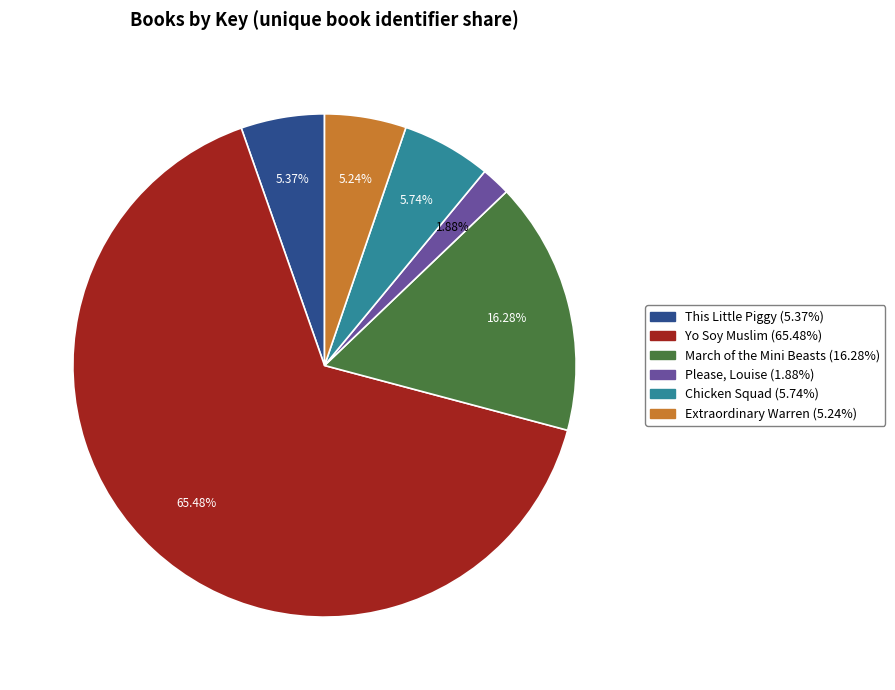

True or false: Extraordinary Warren accounts for 1% of the total.

False